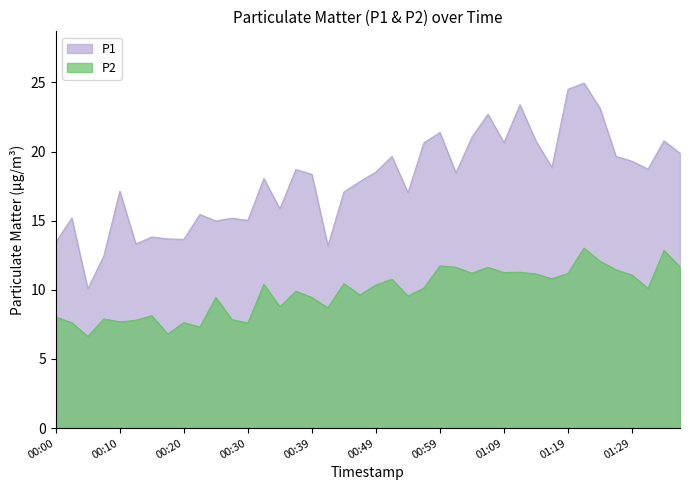

Reading right to left, transcribe all the data shown in this chart.

P1: 19.9	20.8	18.7	19.3	19.6	23.1	24.9	24.5	18.9	20.8	23.4	20.6	22.7	21.1	18.4	21.4	20.6	17.0	19.6	18.5	17.8	17.1	13.2	18.4	18.7	15.8	18.1	15.0	15.2	15.0	15.4	13.7	13.7	13.8	13.3	17.1	12.4	10.1	15.2	13.4
P2: 11.7	12.8	10.1	11.1	11.4	12.1	13.0	11.2	10.8	11.2	11.3	11.2	11.6	11.2	11.6	11.7	10.1	9.6	10.8	10.3	9.6	10.4	8.7	9.4	9.9	8.8	10.4	7.6	7.8	9.4	7.3	7.6	6.8	8.1	7.8	7.7	7.9	6.6	7.6	8.0